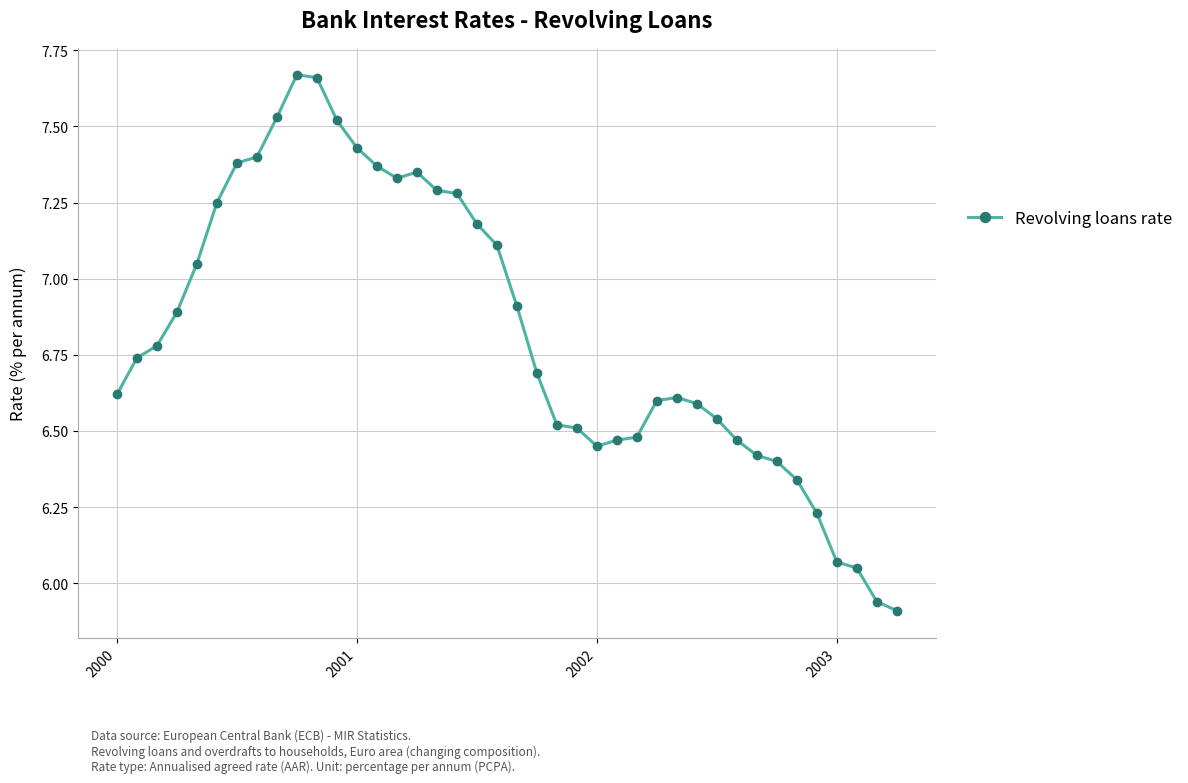

True or false: there are more than 1 points higher than both neighbors.

True